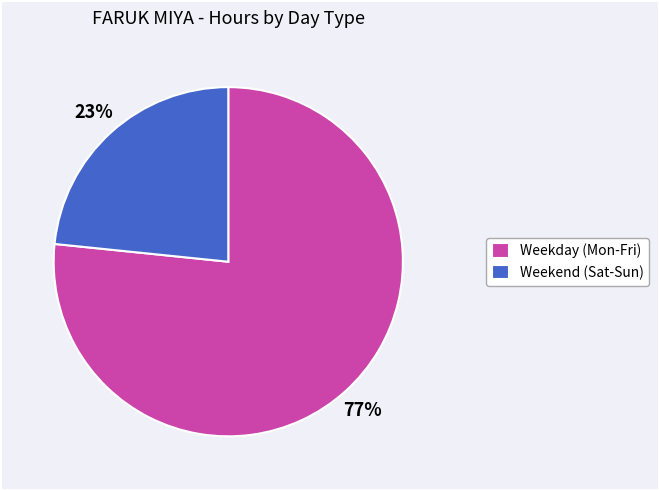

To the nearest percent, what is the average slice percentage?

50%